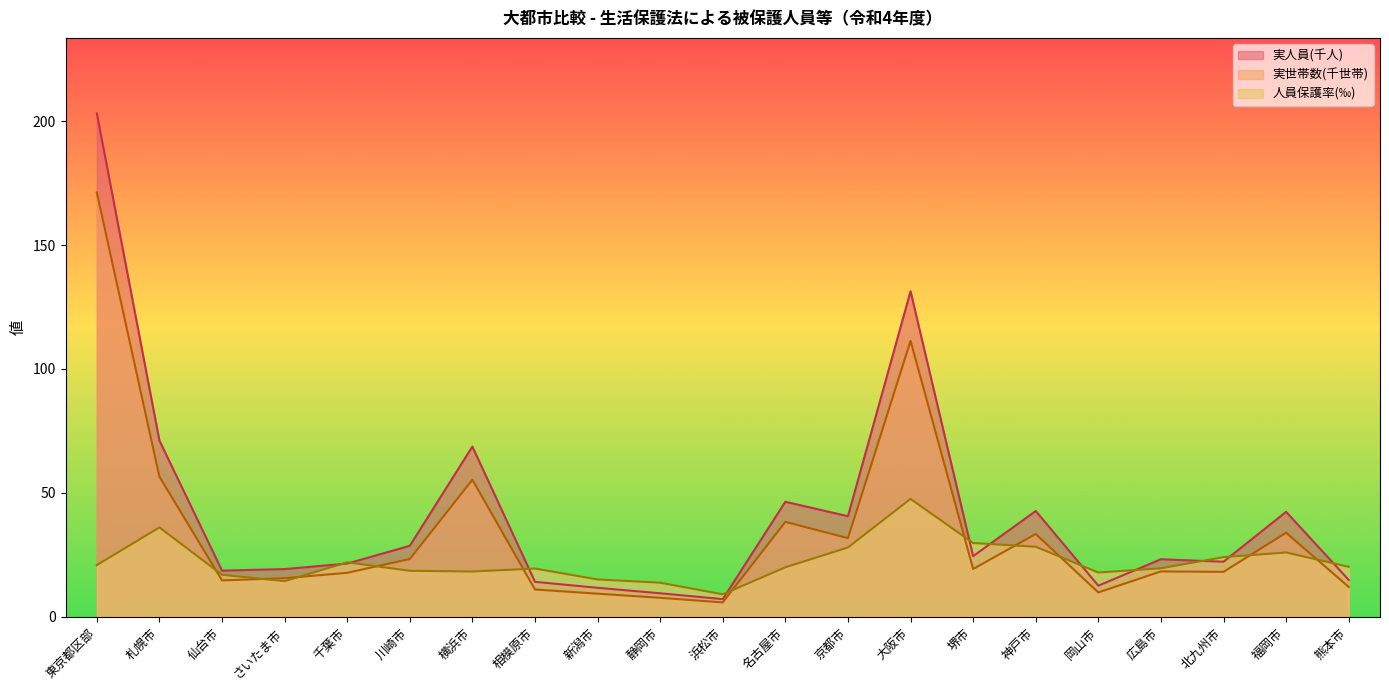

What is the difference between the maximum and minimum values in the 実人員(万) series?

195.9